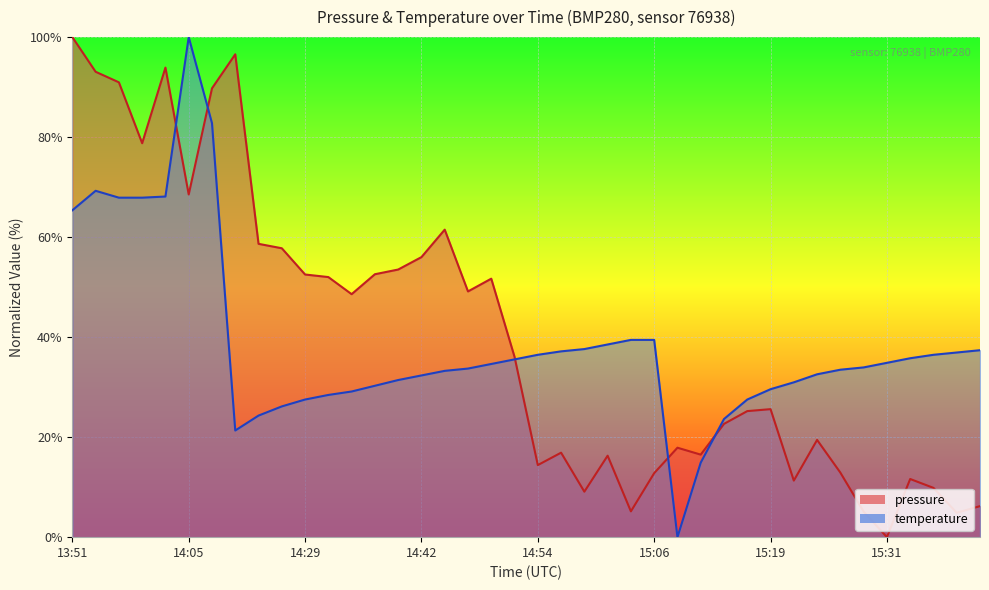

List the series in order of their peak value, lowest first.

pressure, temperature